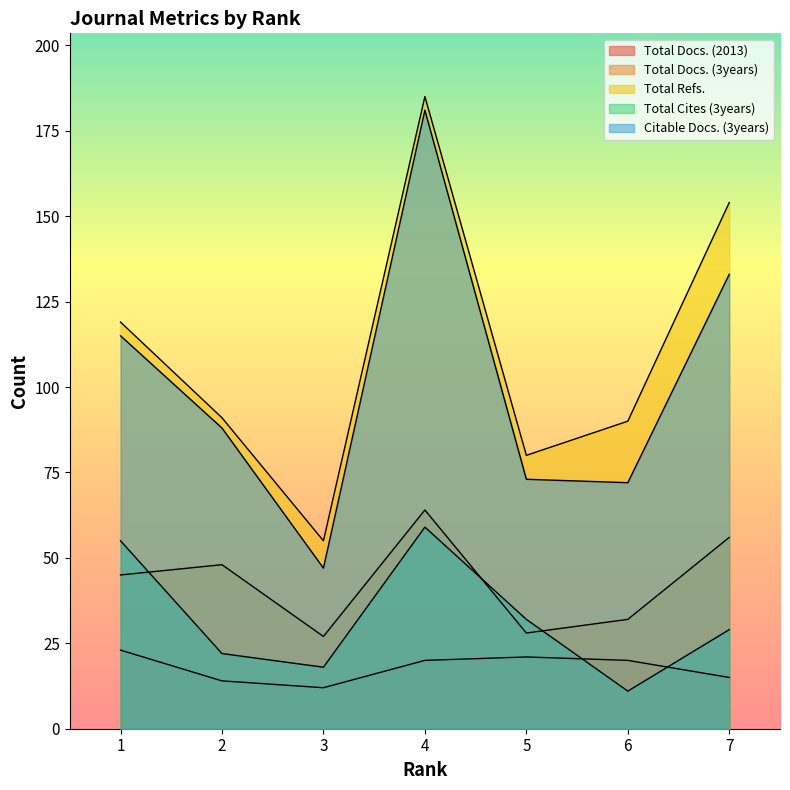

Reading left to right, transcribe all the data shown in this chart.

Total Docs. (2013): 23	14	12	20	21	20	15
Total Docs. (3years): 45	48	27	64	28	32	56
Total Refs.: 119	91	55	185	80	90	154
Total Cites (3years): 55	22	18	59	32	11	29
Citable Docs. (3years): 115	88	47	181	73	72	133